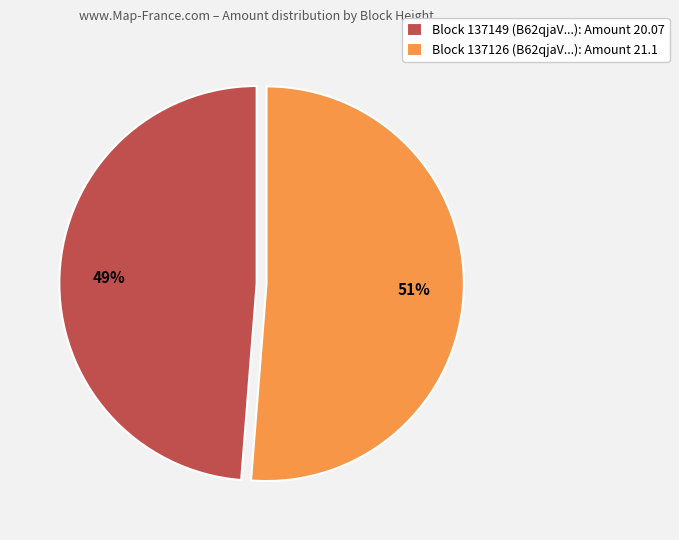

What percentage is the Block 137149 (B62qjaV...): Amount 20.07 slice, to the nearest percent?

49%